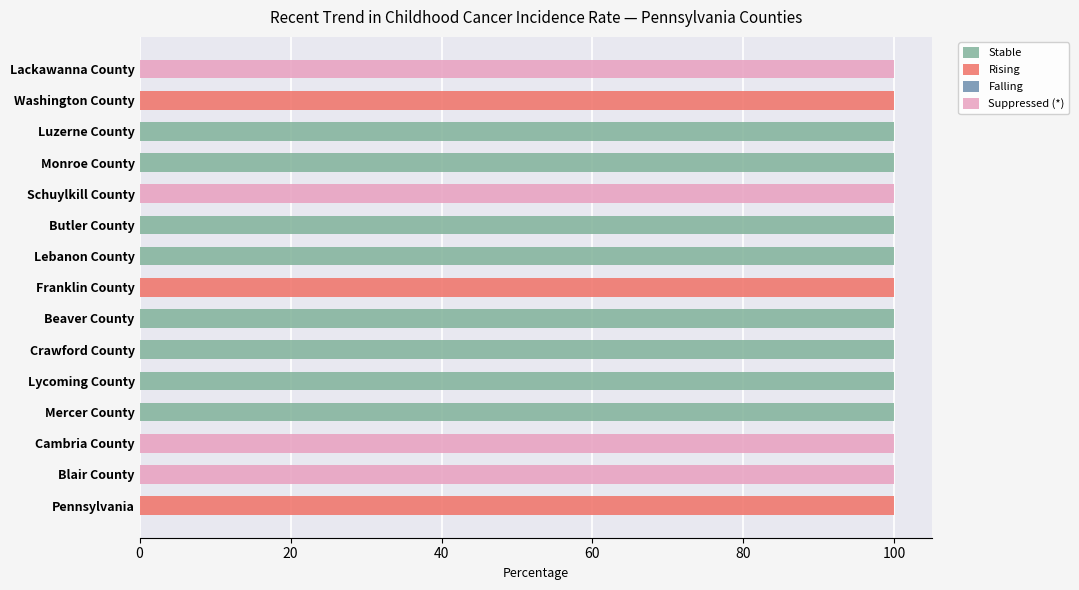

What value does the Stable series have at Monroe County?

100